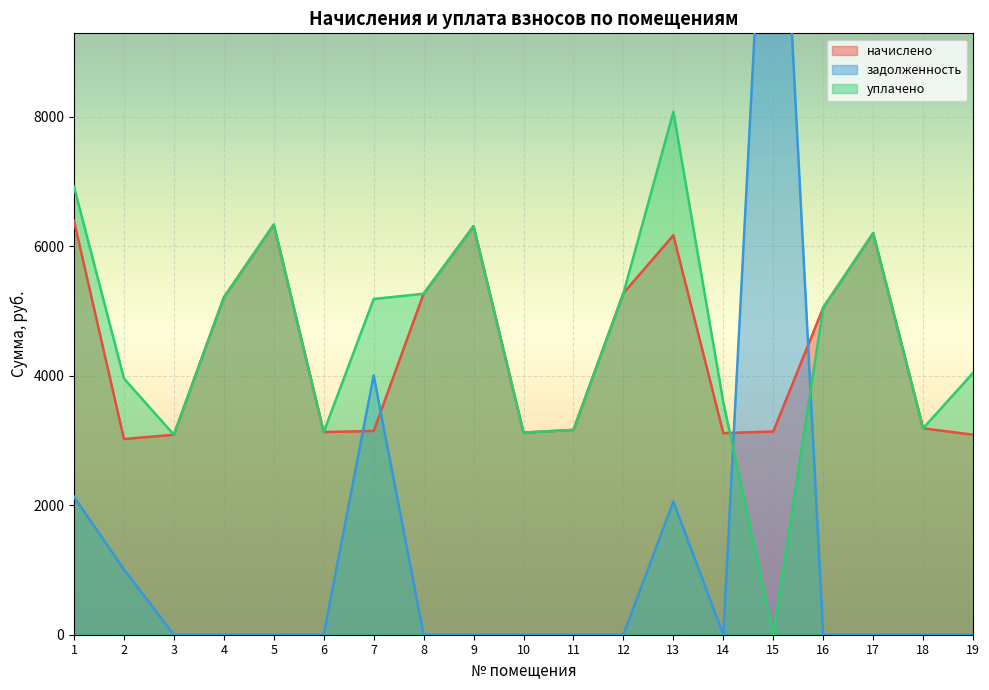

What is the maximum value shown in the chart?

14837.5